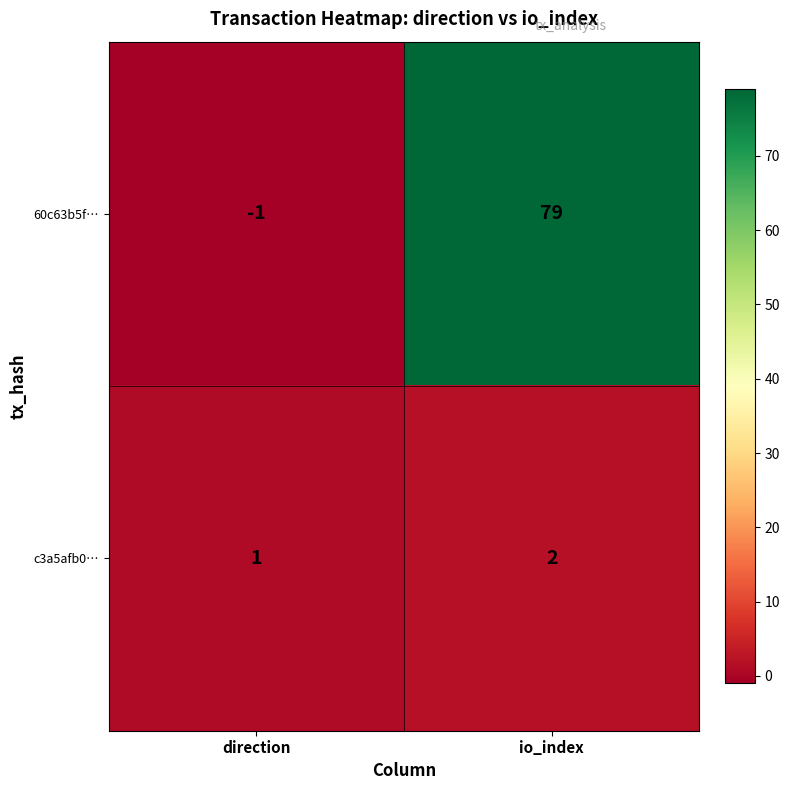

At which category is the sum across all series the highest?

io_index